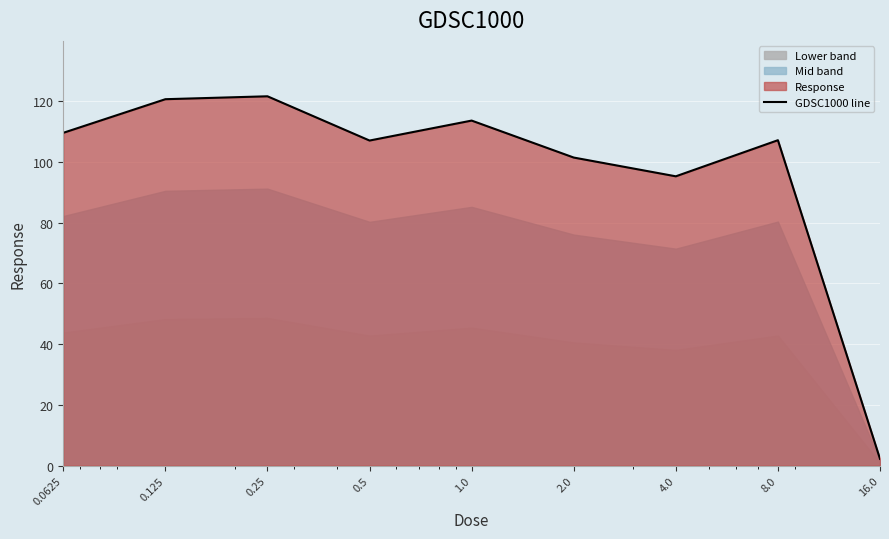

How many lines are shown in the chart?

1